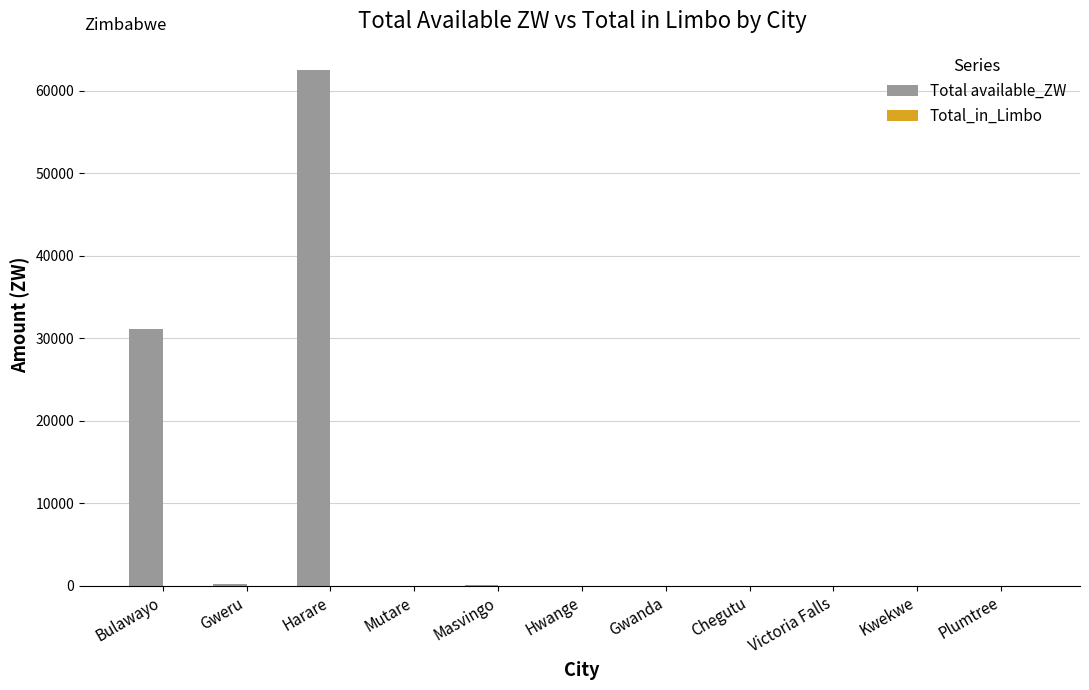

Between Harare and Bulawayo, which is larger?

Harare